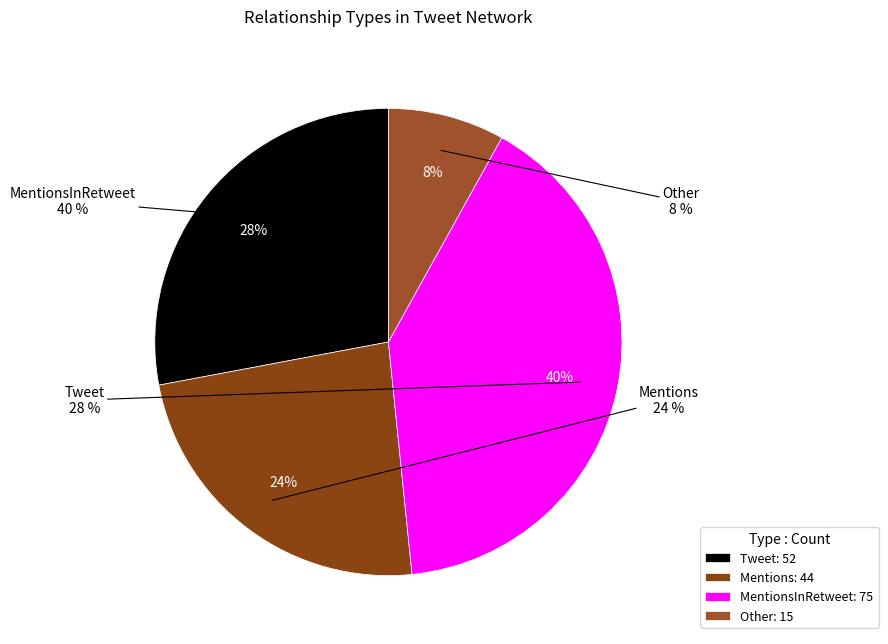

Count the number of slices in the pie.

8